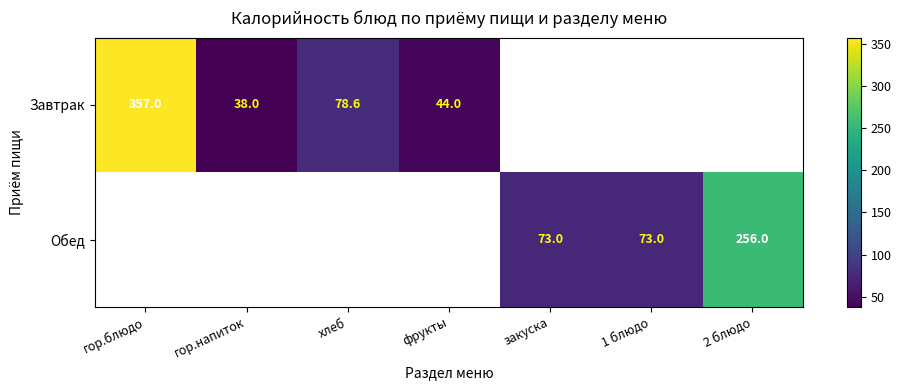

What is the sum of the Завтрак values at гор.блюдо and гор.напиток?

395.0